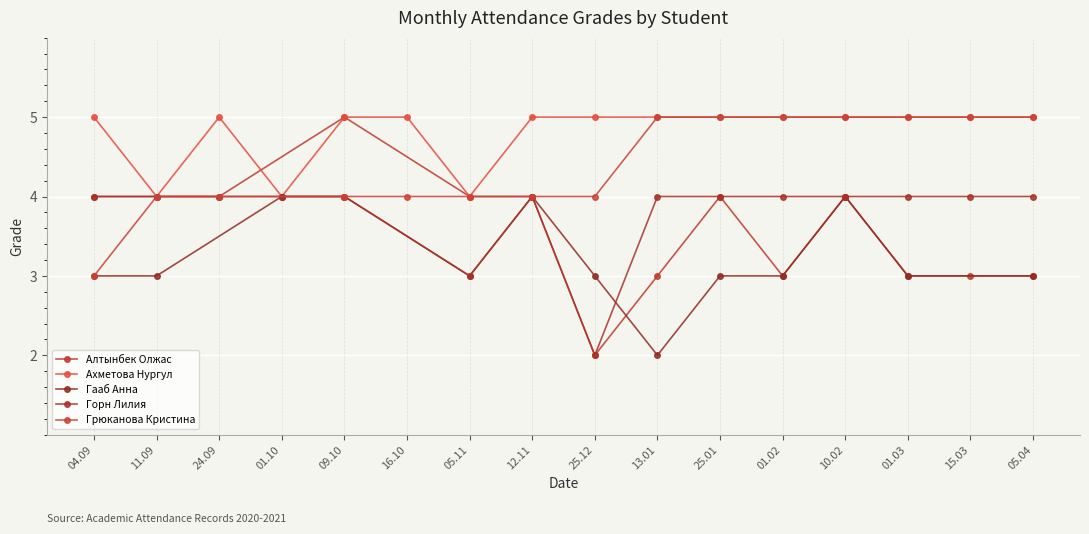

True or false: Алтынбек Олжас and Гааб Анна intersect in this chart.

False